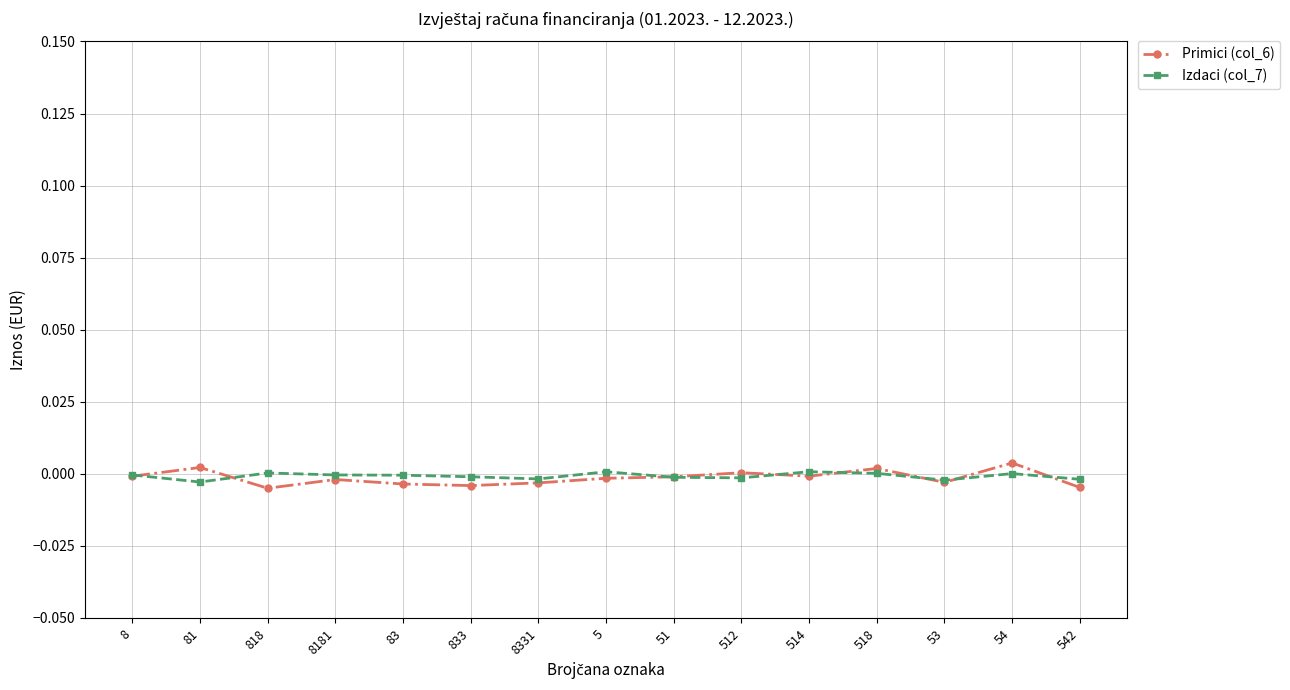

True or false: Primici (col_6) has a value of -0.0 at 53.

True